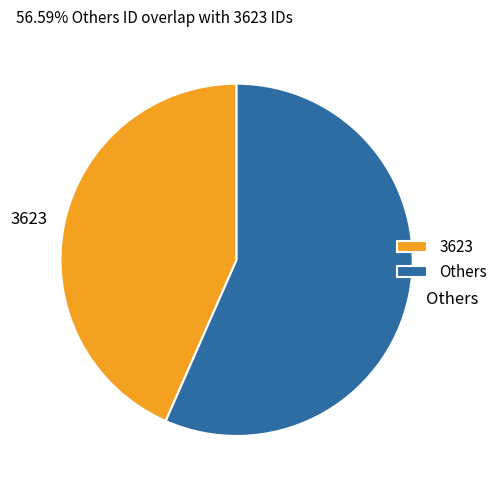

Between Others and 3623, which is larger?

Others